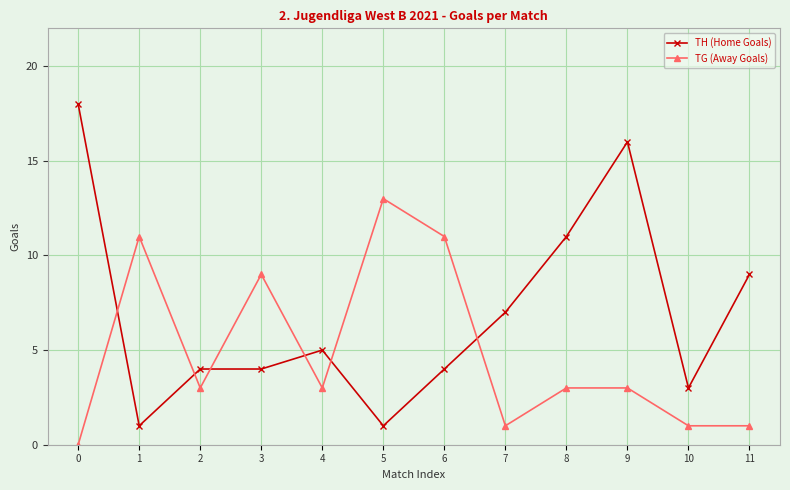

How many values in TG (Away Goals) are above zero?

11